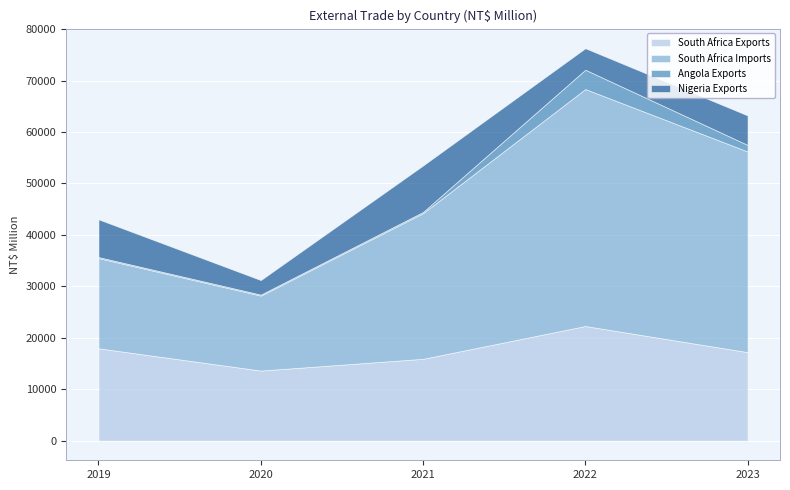

True or false: Angola Exports has a value of 3758 at 2022.

True